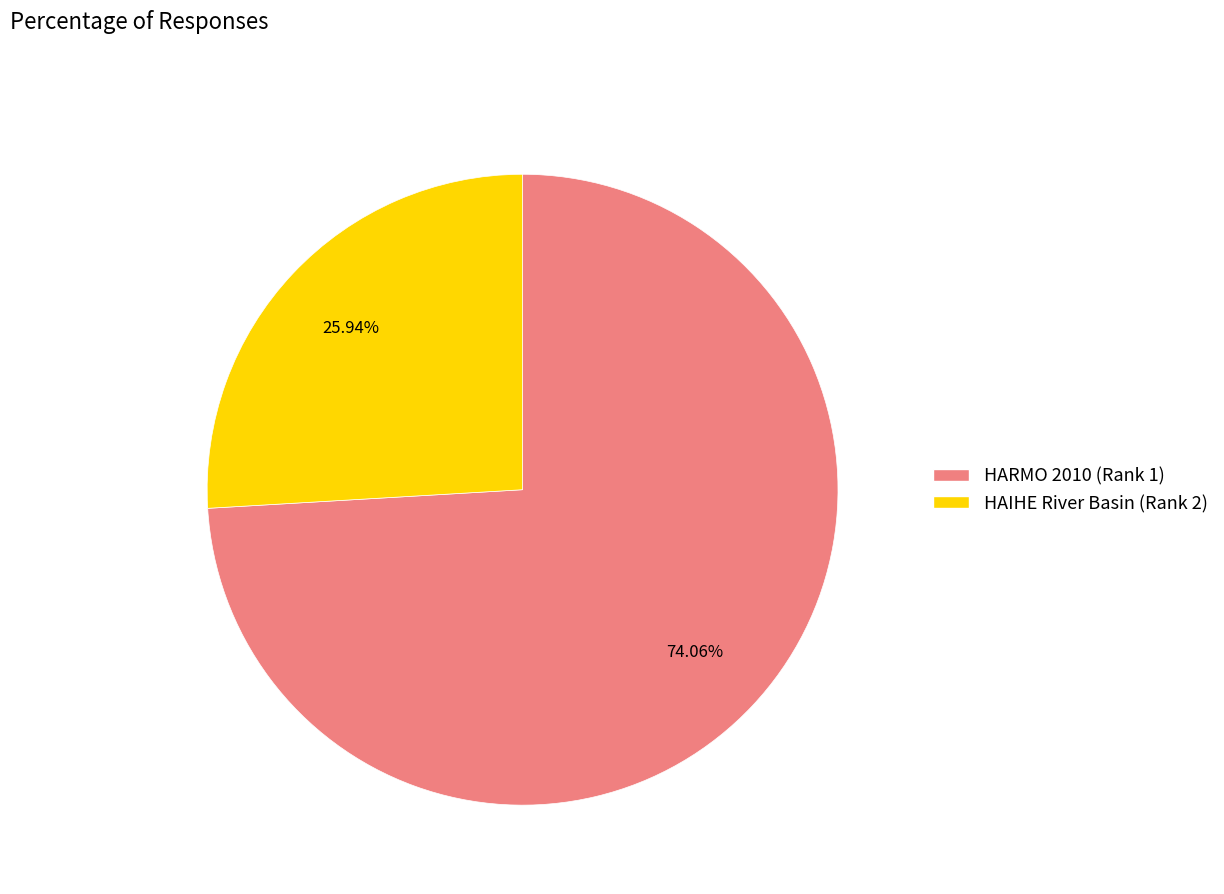

Is it true that HAIHE River Basin (Rank 2) is 39% of the pie?

False